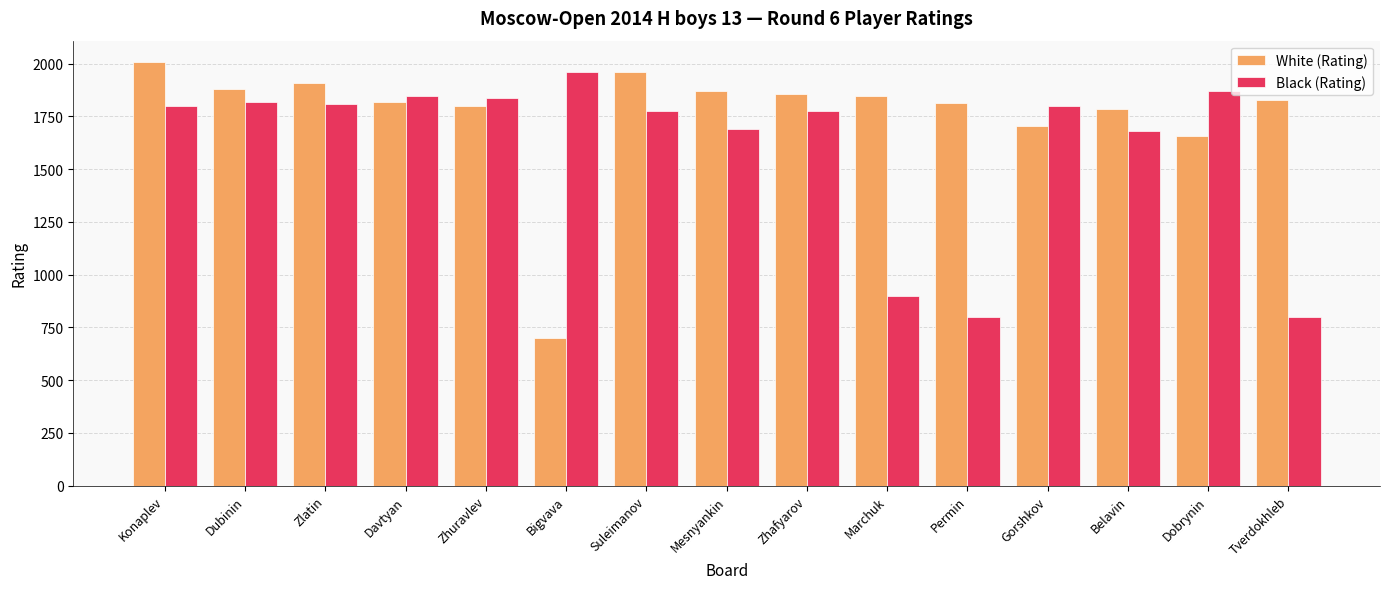

How many groups of bars are there?

15